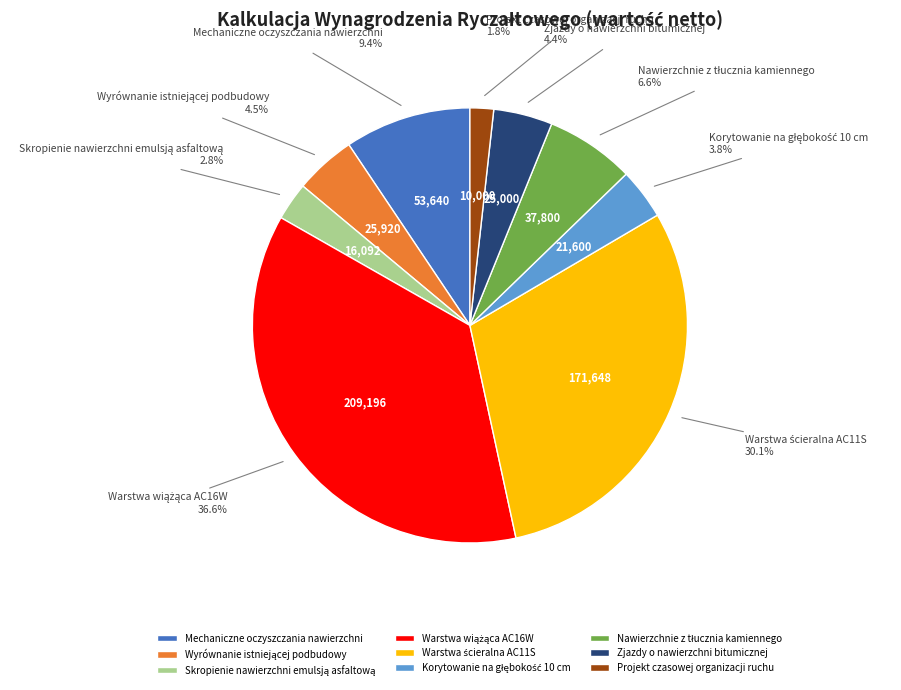

What is the smallest slice in the pie chart?

Projekt czasowej organizacji ruchu